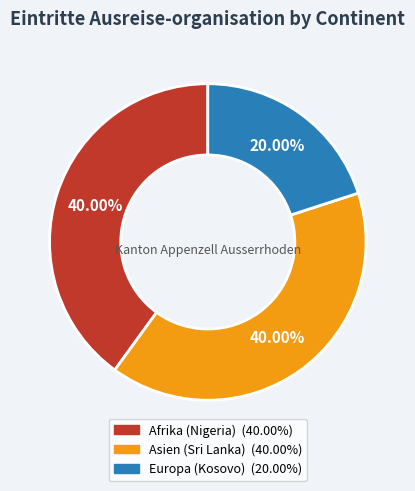

What percentage is the Europa (Kosovo) slice, to the nearest percent?

20%